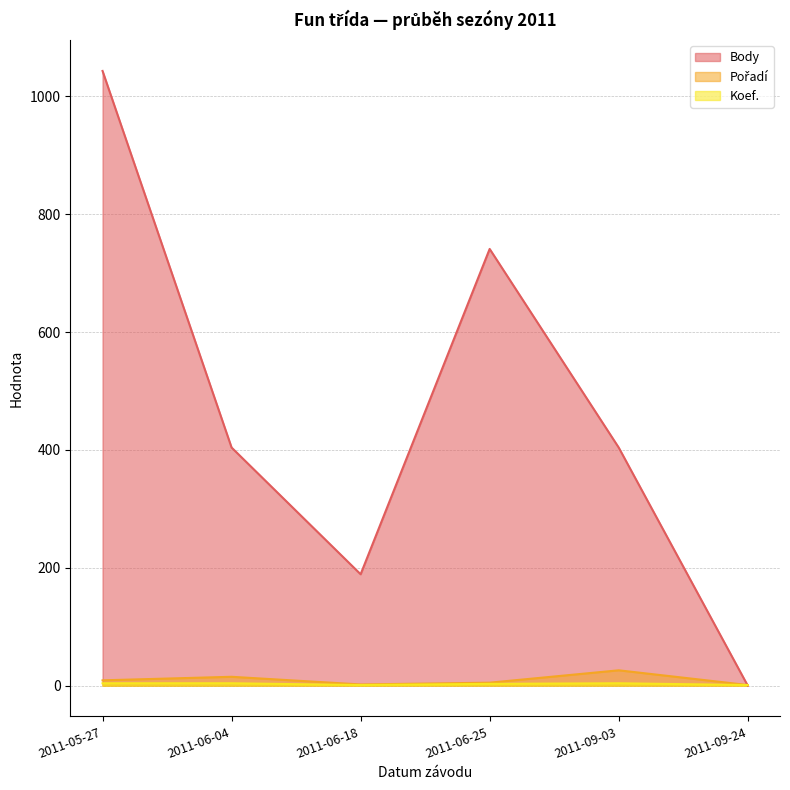

What is the total value across all series at 2011-05-27?

1056